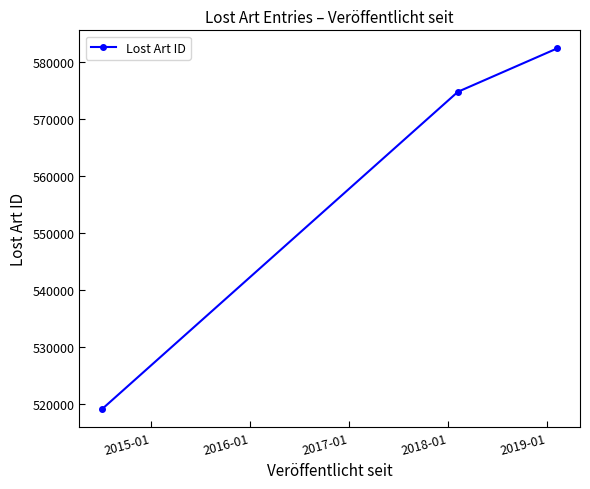

What is the value of the 1st point from the left?

519155